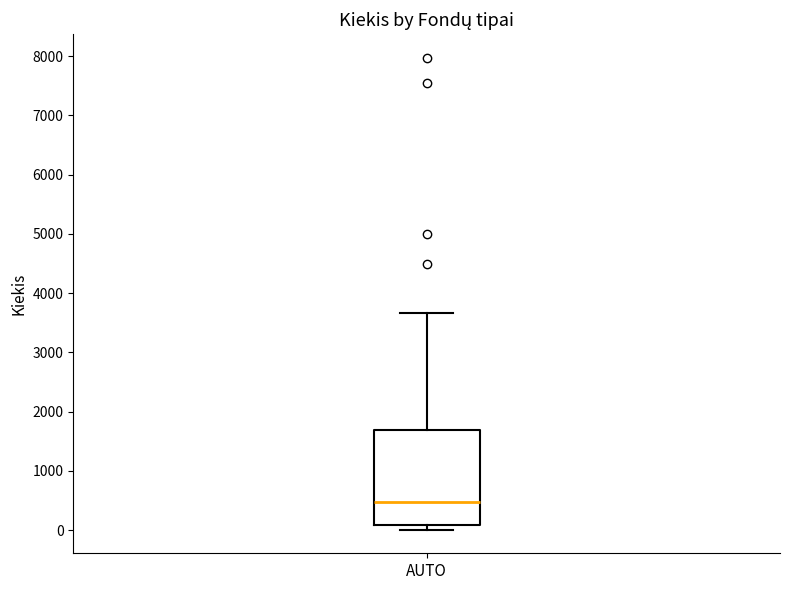

Transcribe this box plot: give where the median line is, the range the box spans, and where the two whiskers end, as read against the y-axis. The values are not printed on the chart, so give them approximately, as read against the axis.

median 500, box 100 to 1700, whiskers 0 to 3700